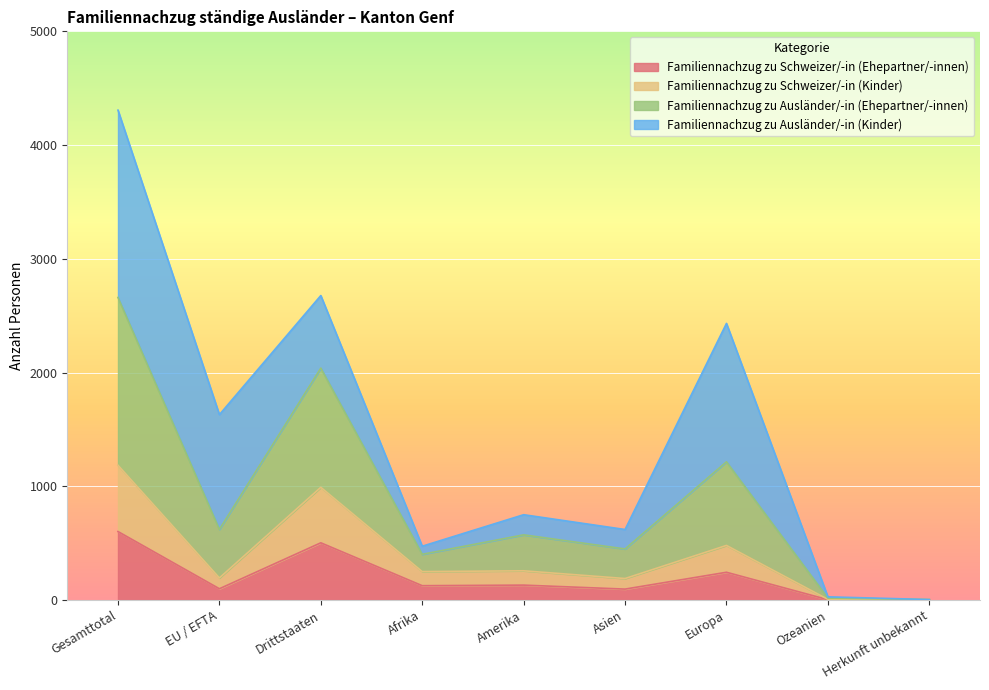

True or false: Familiennachzug zu Schweizer/-in (Ehepartner/-innen) has more than 0 points higher than both neighbors.

True